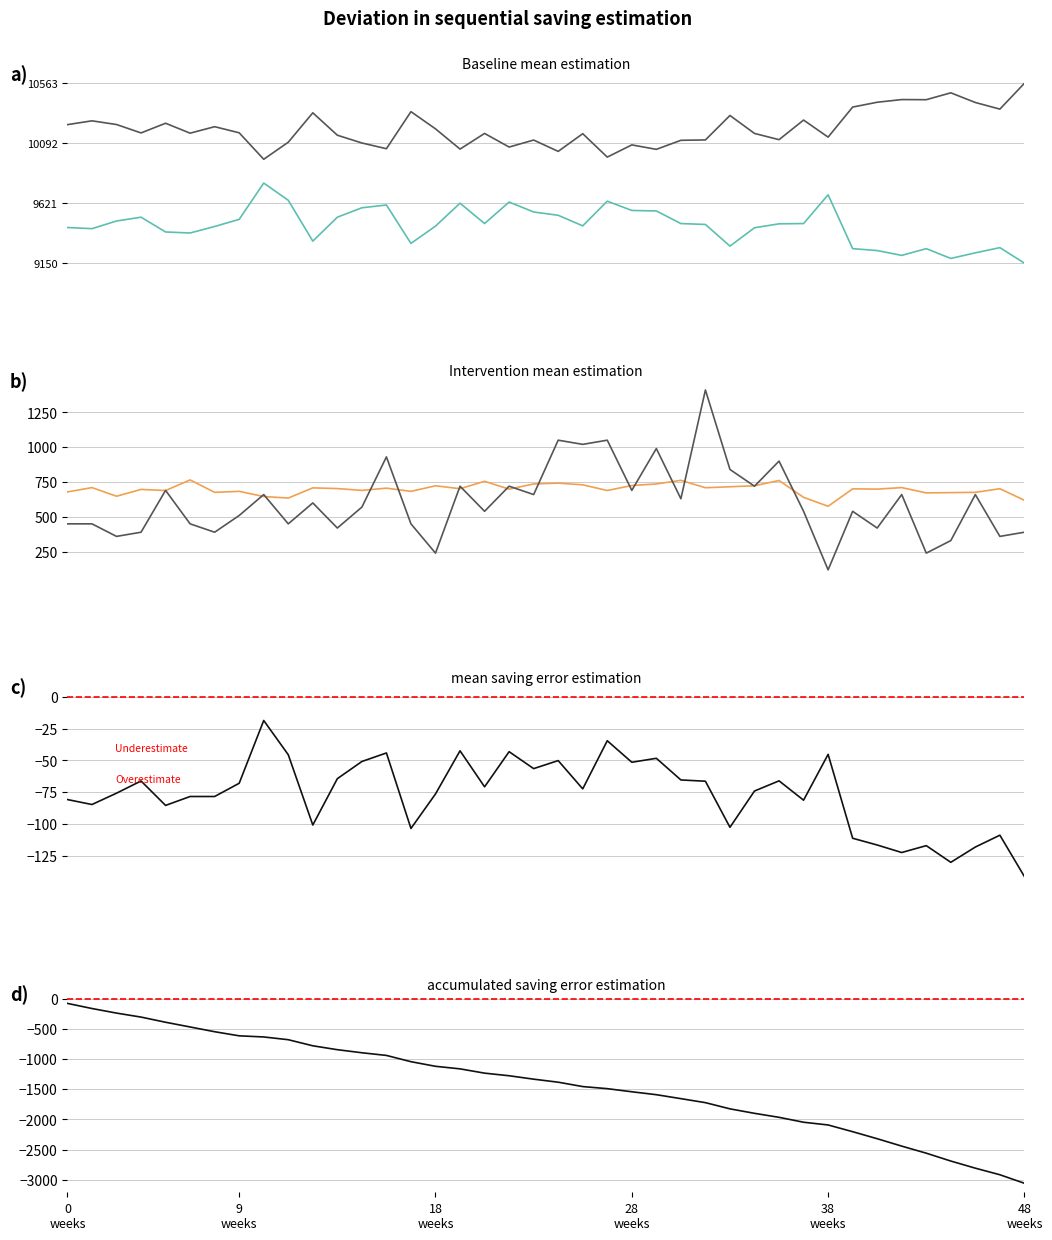

How many interior local peaks does the col_4 series have?

9